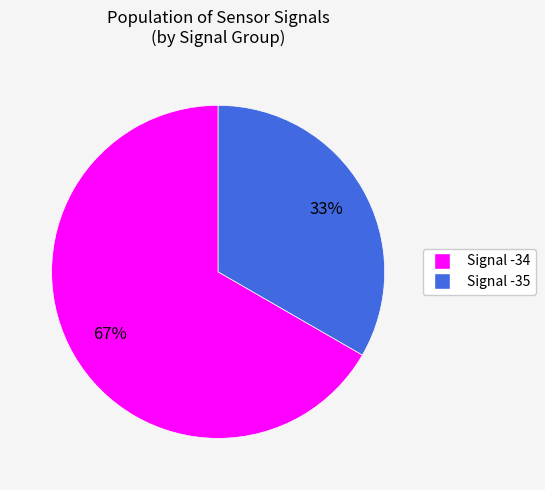

Which category has the smallest portion of the pie?

Signal -35